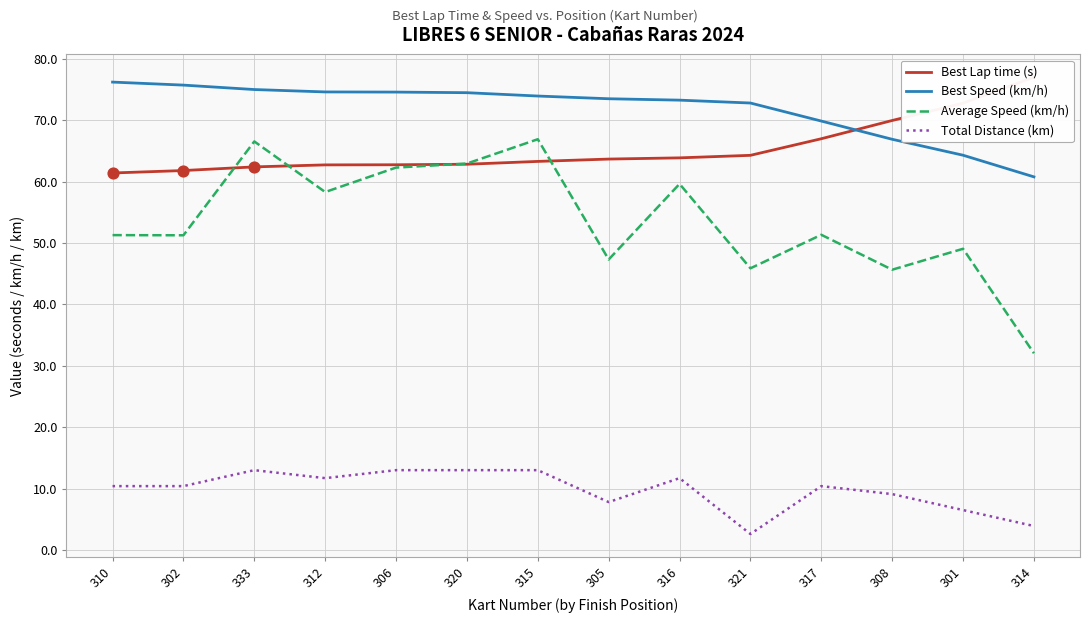

What is the total value across all series at 305?

192.3